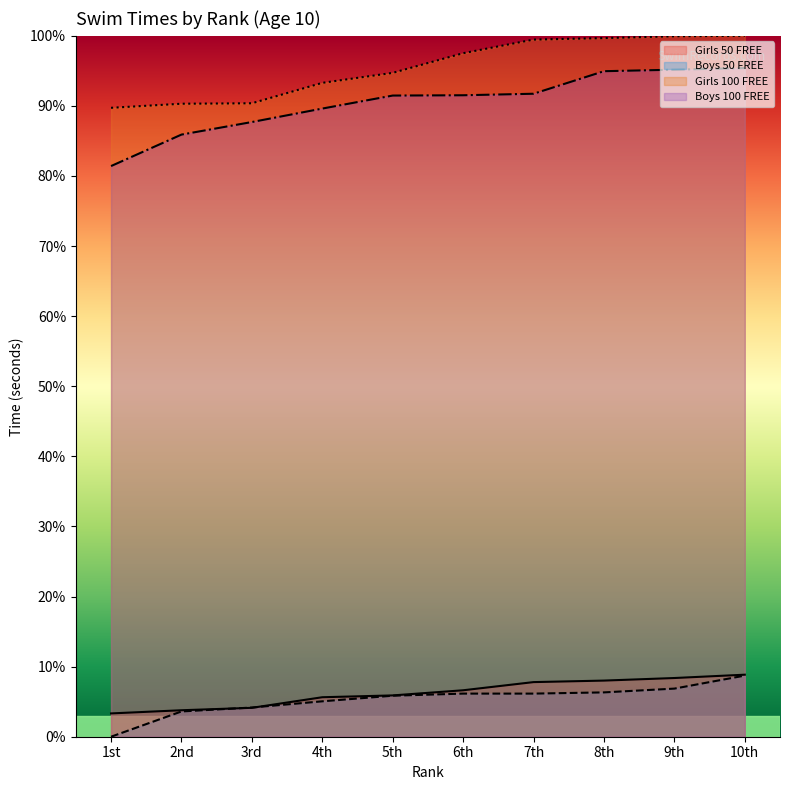

The value of Girls 100 FREE at 6th is 23.0. True or false?

False